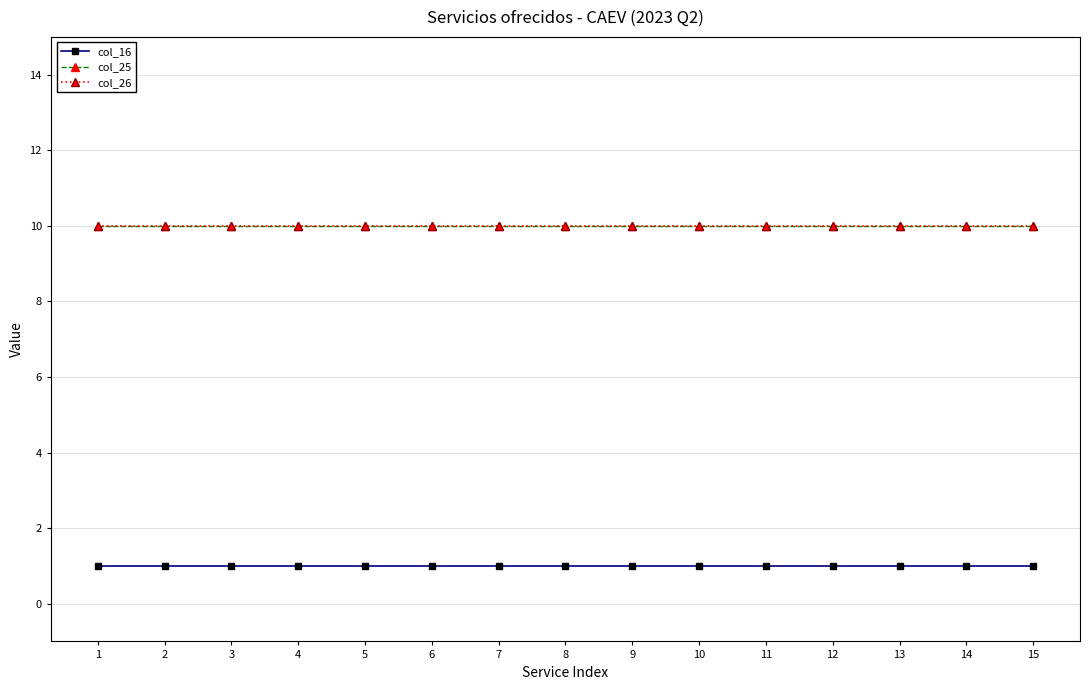

Is this an area chart (filled region under the line)?

No